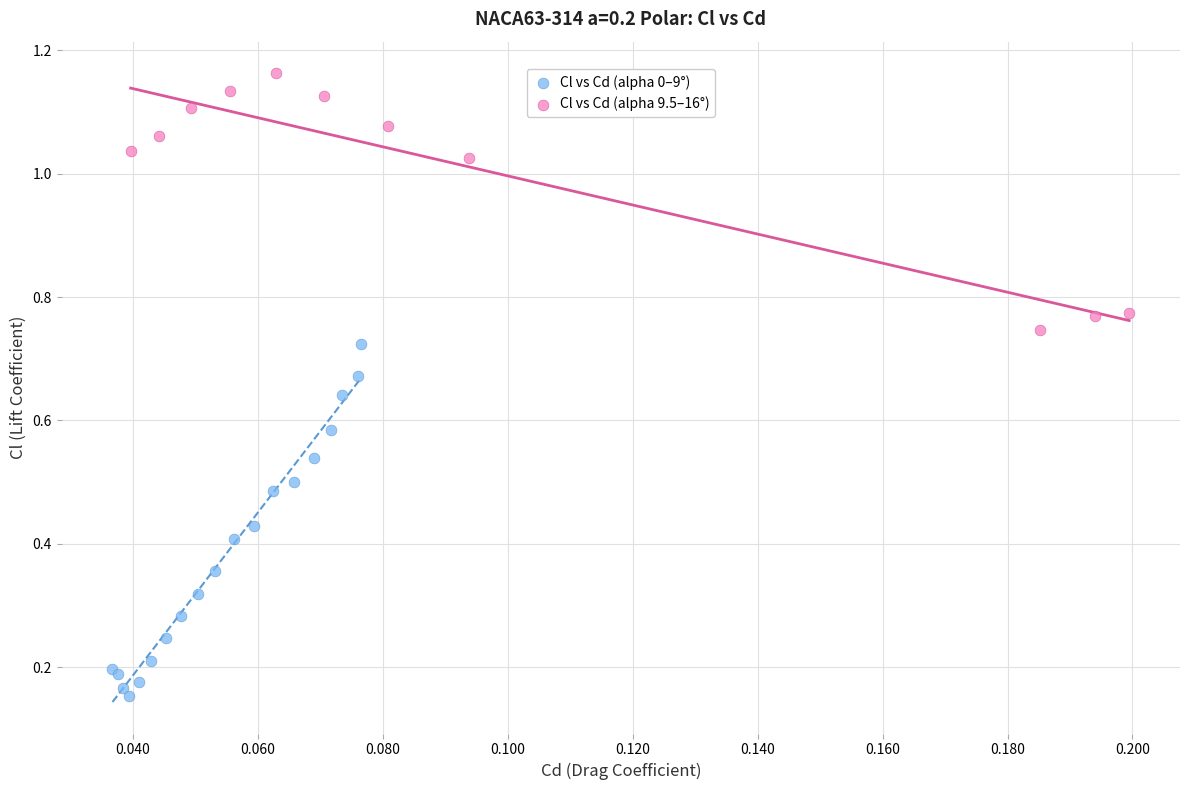

What are all the series names shown in the legend?

Cl vs Cd (alpha 0–9°), Cl vs Cd (alpha 9.5–16°)